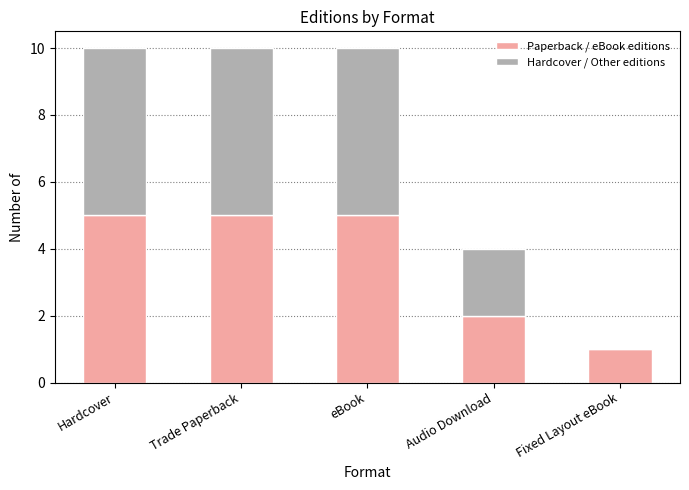

What is the maximum value for Paperback / eBook editions?

5